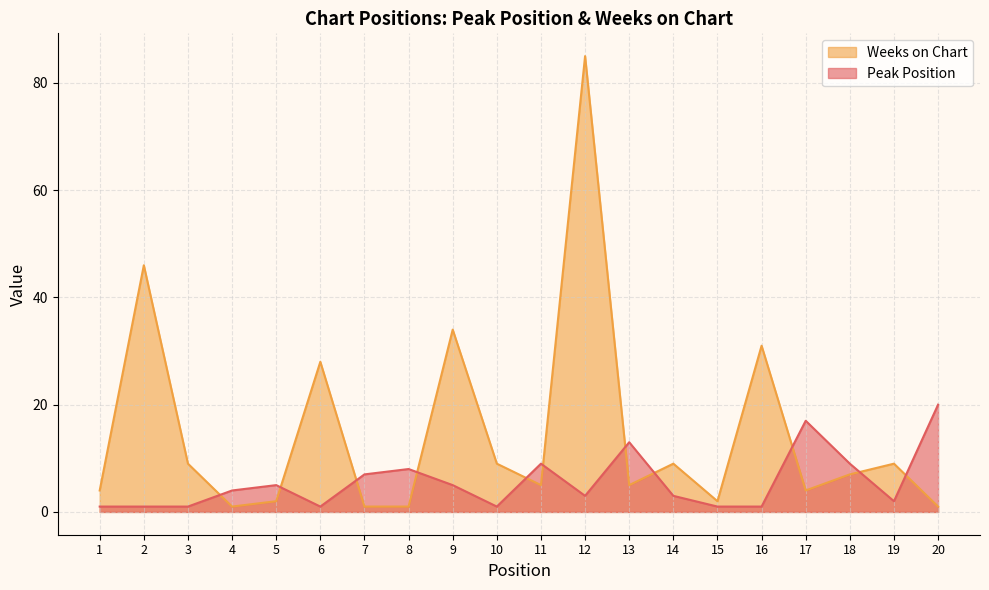

What is the total value across all series at 15?

3